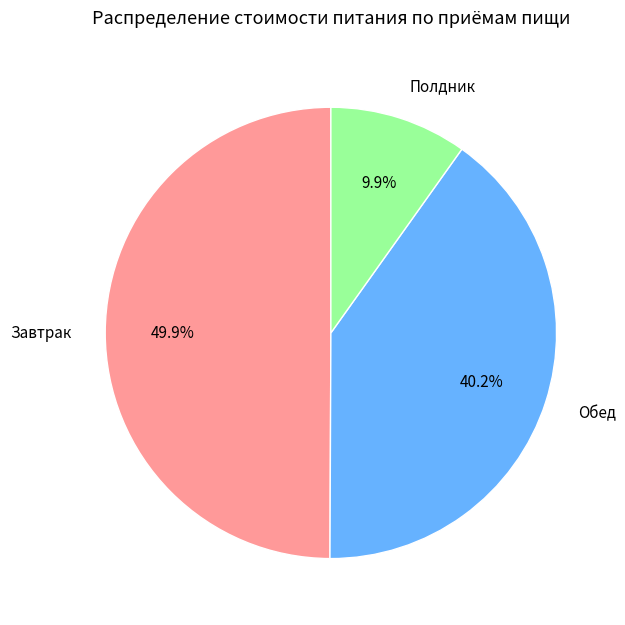

To the nearest percent, what percentage of the pie is Полдник?

10%